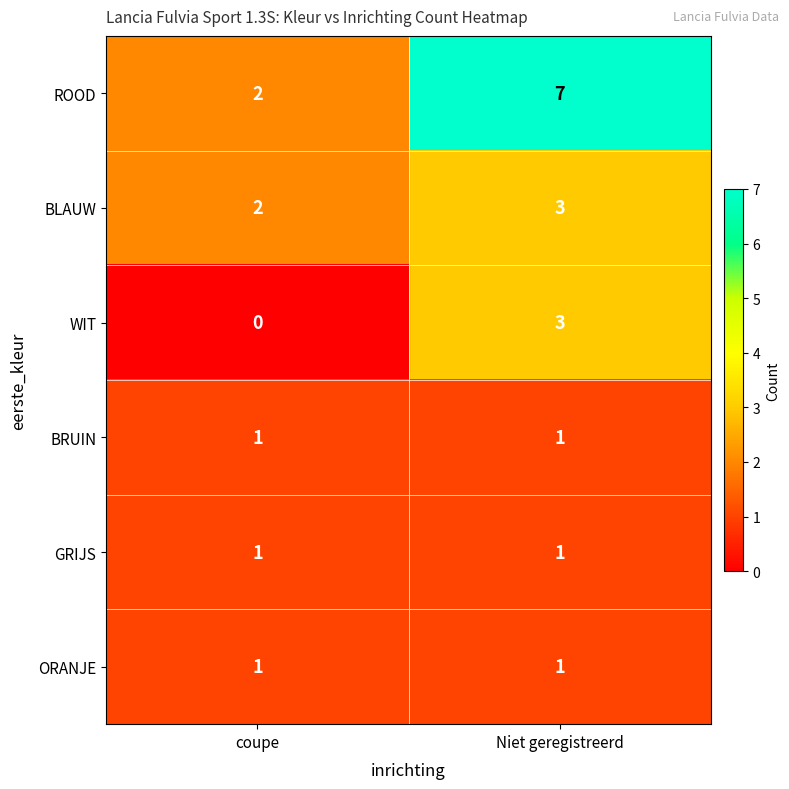

Count the number of data series in this chart.

6